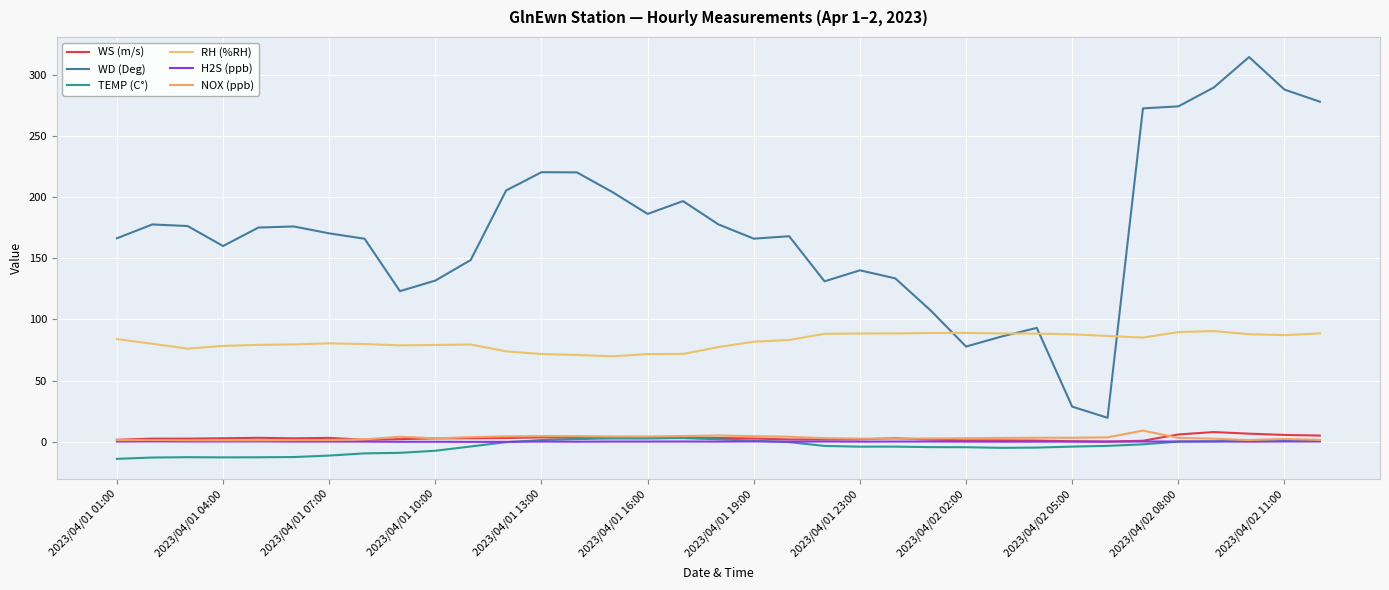

What is the average value of the TEMP (C°) series?

-3.9